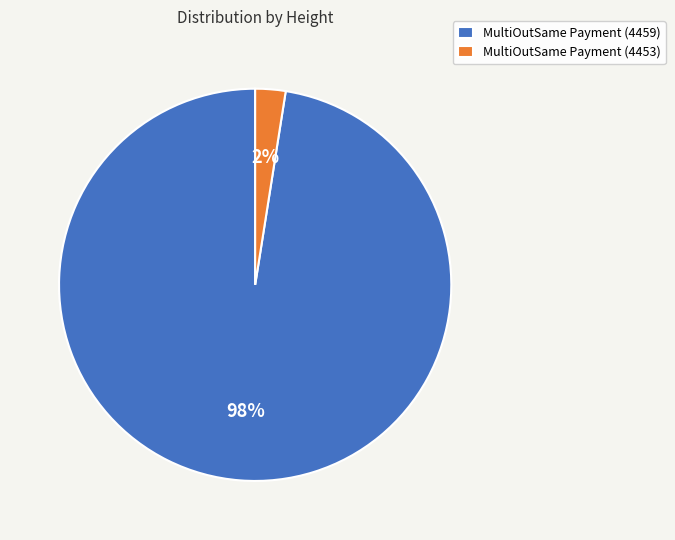

Does MultiOutSame Payment (4459) account for over 50% of the chart?

Yes